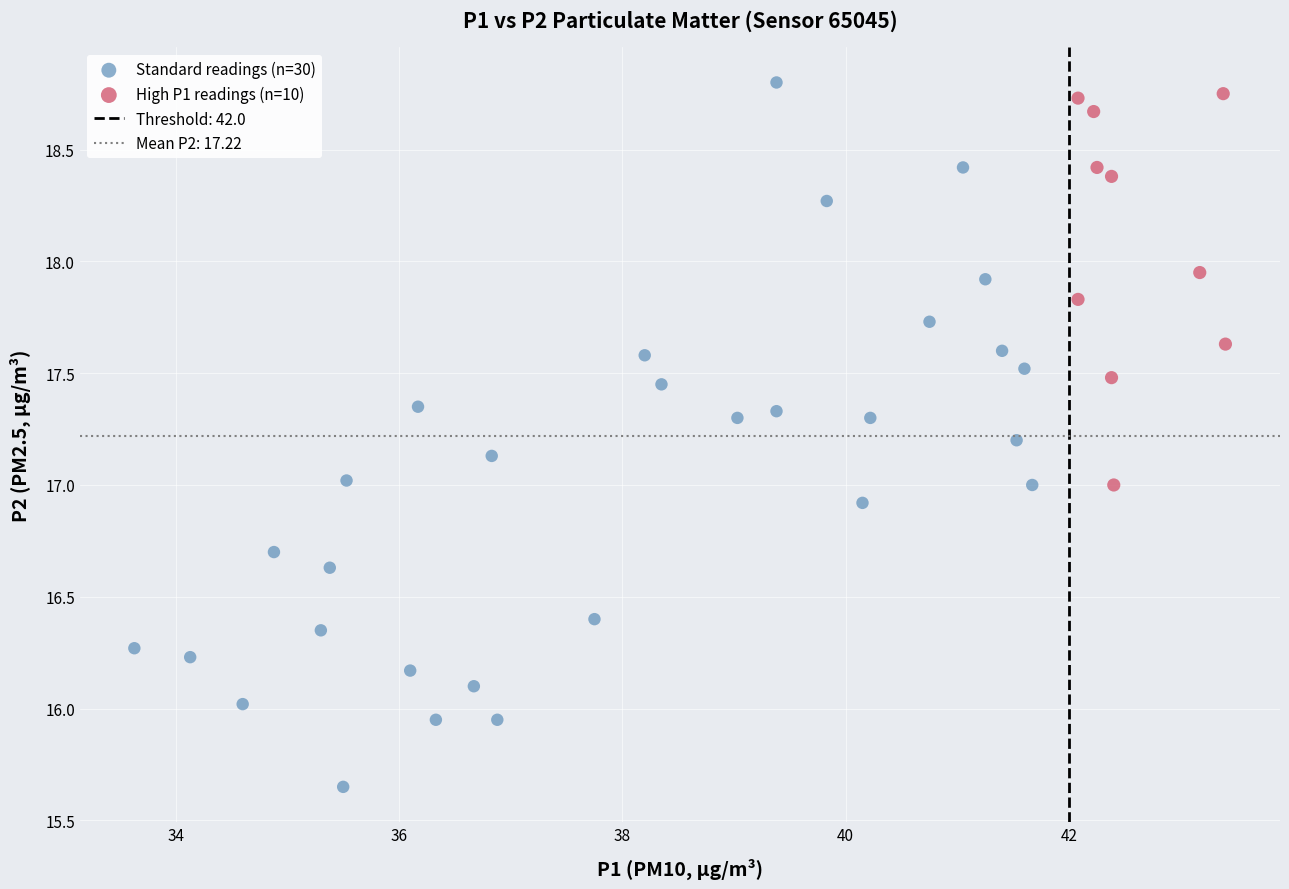

Which series has the widest spread of Y values?

Standard readings (n=30)